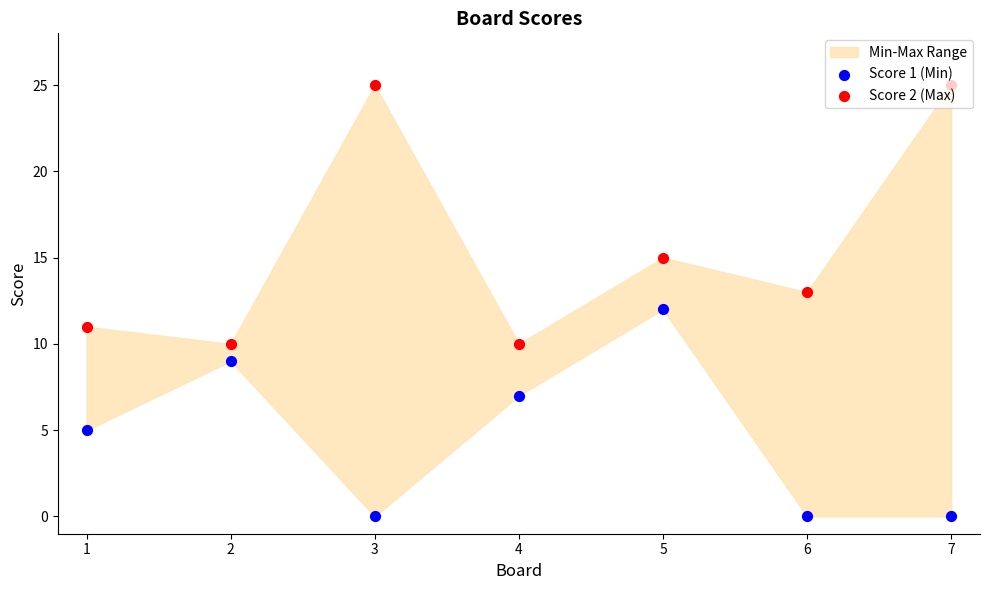

At which category is the sum across all series the highest?

5